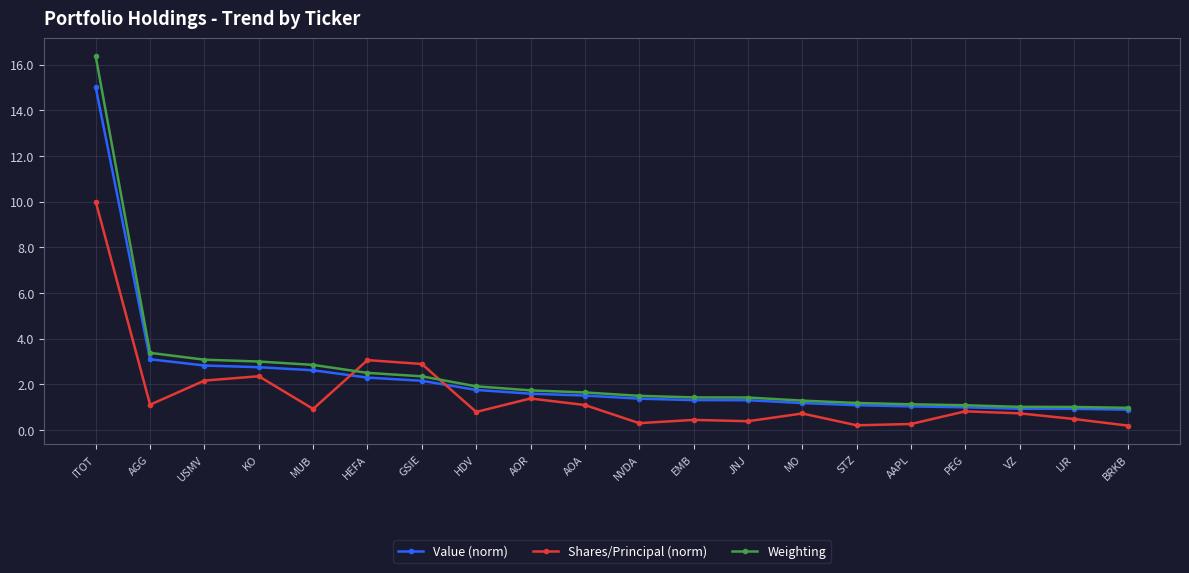

How many intersections are there between Weighting and Shares/Principal (norm)?

2